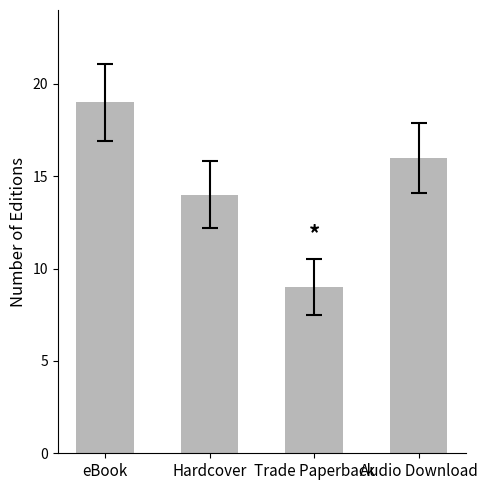

Does the chart contain any negative values?

No